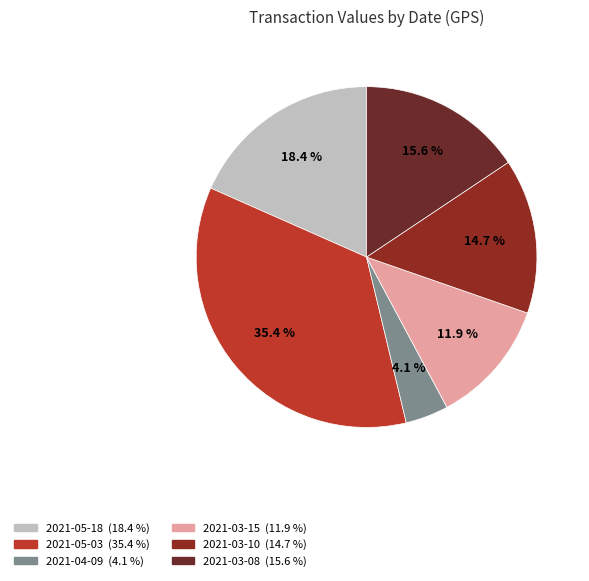

Does 2021-03-15 account for over 50% of the chart?

No